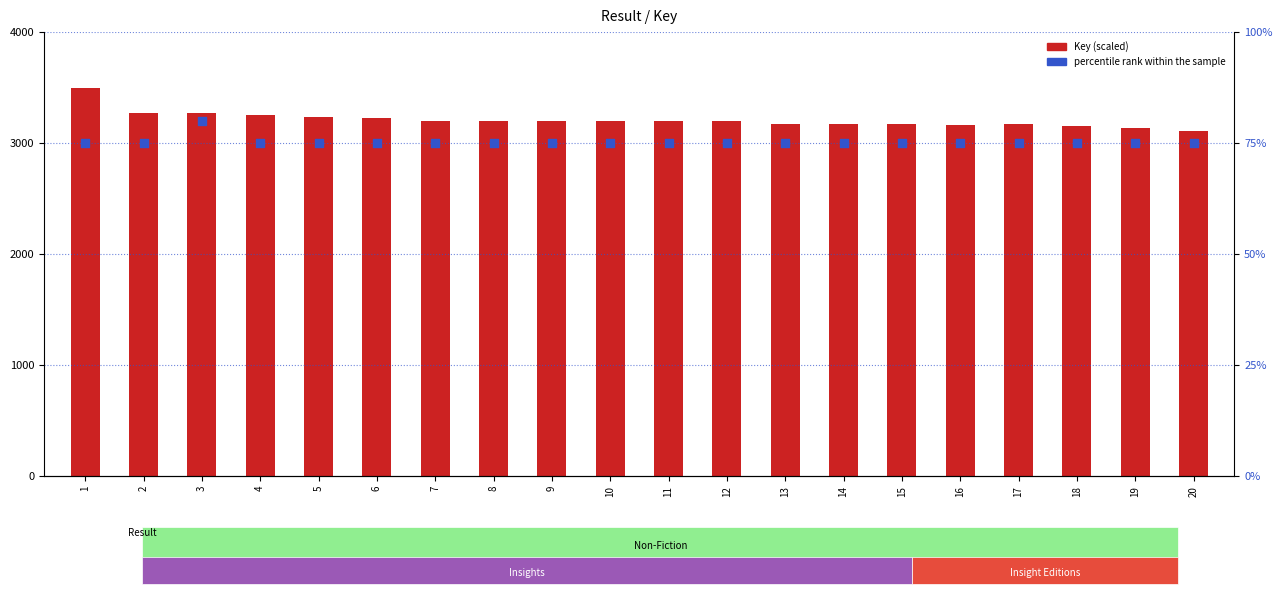

At how many categories does at least one series exceed 2298?

20